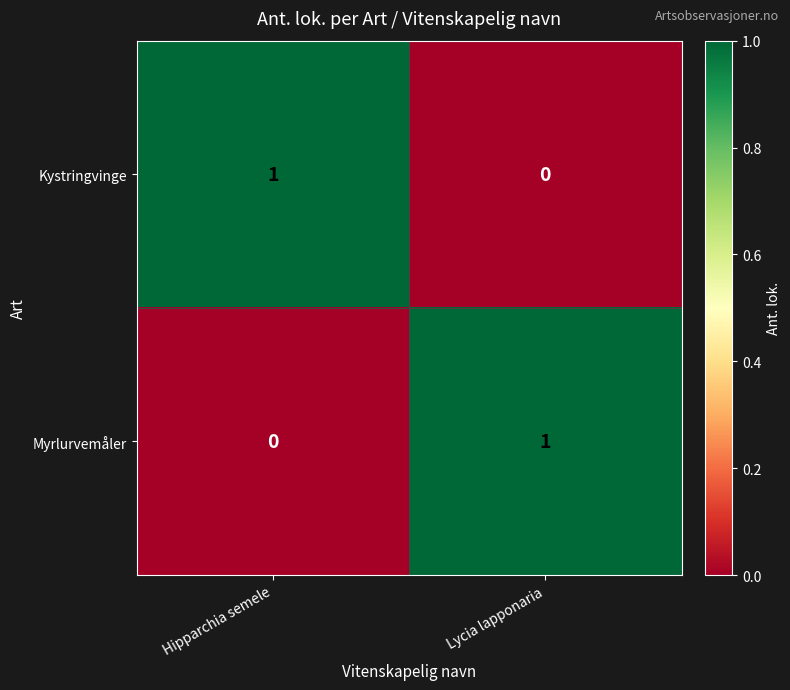

At which label is Kystringvinge closest to 0?

Lycia lapponaria